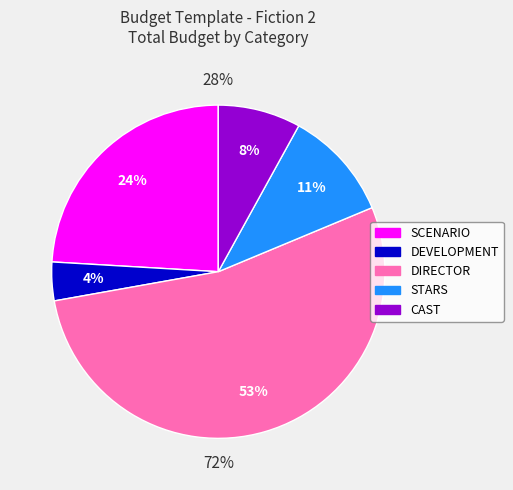

Which slice is the smallest?

DEVELOPMENT